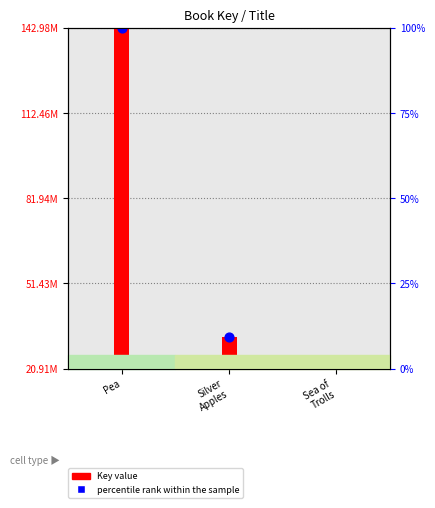

At how many categories does at least one series exceed 95748897?

1